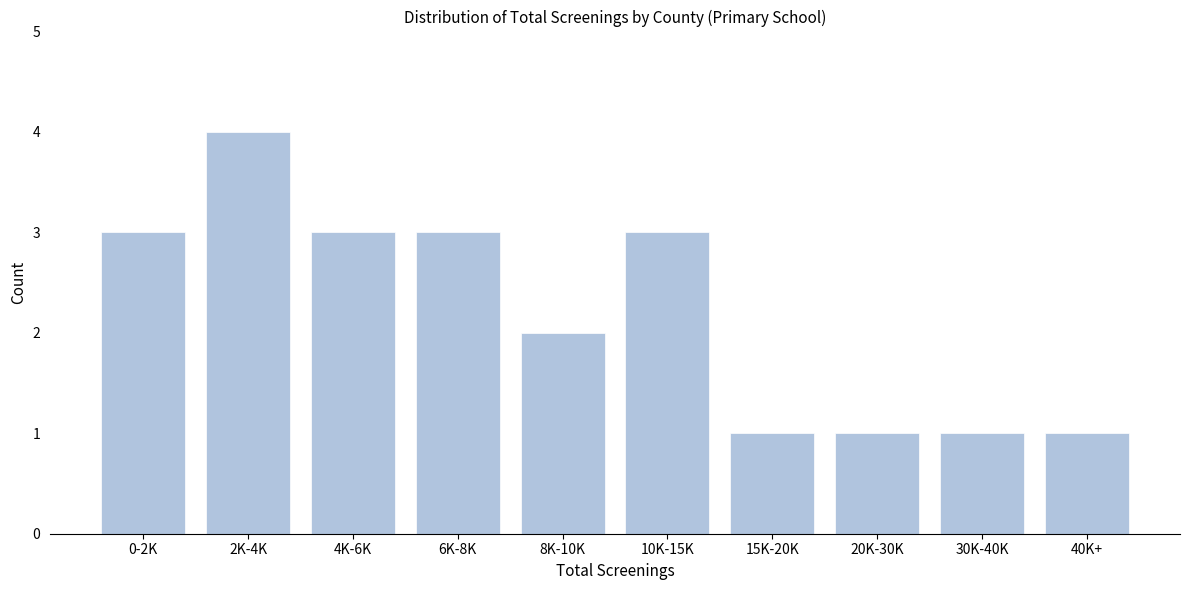

Reading right to left, extract all data points from this chart.

1	1	1	1	3	2	3	3	4	3